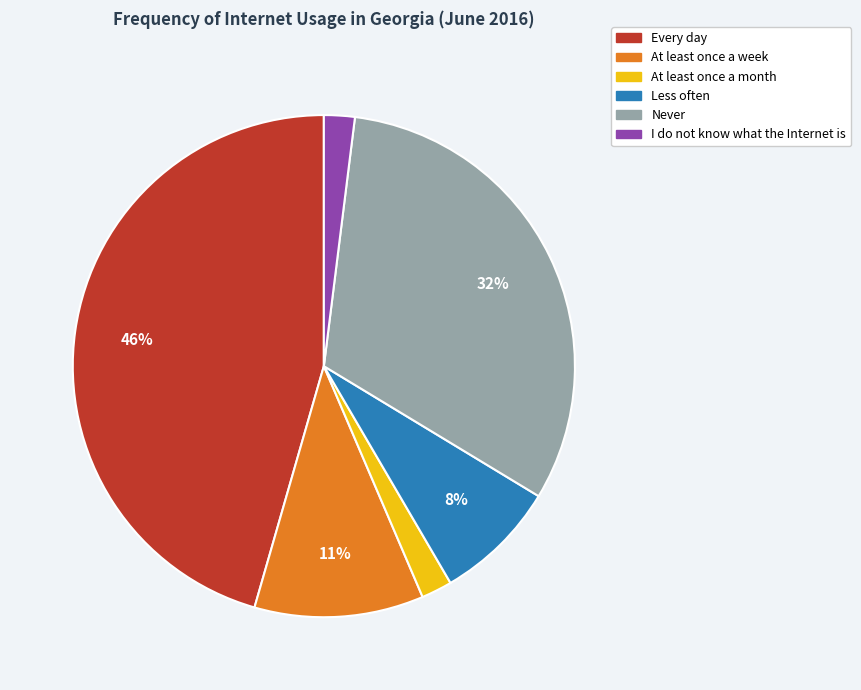

To the nearest percent, what portion does At least once a month represent?

2%